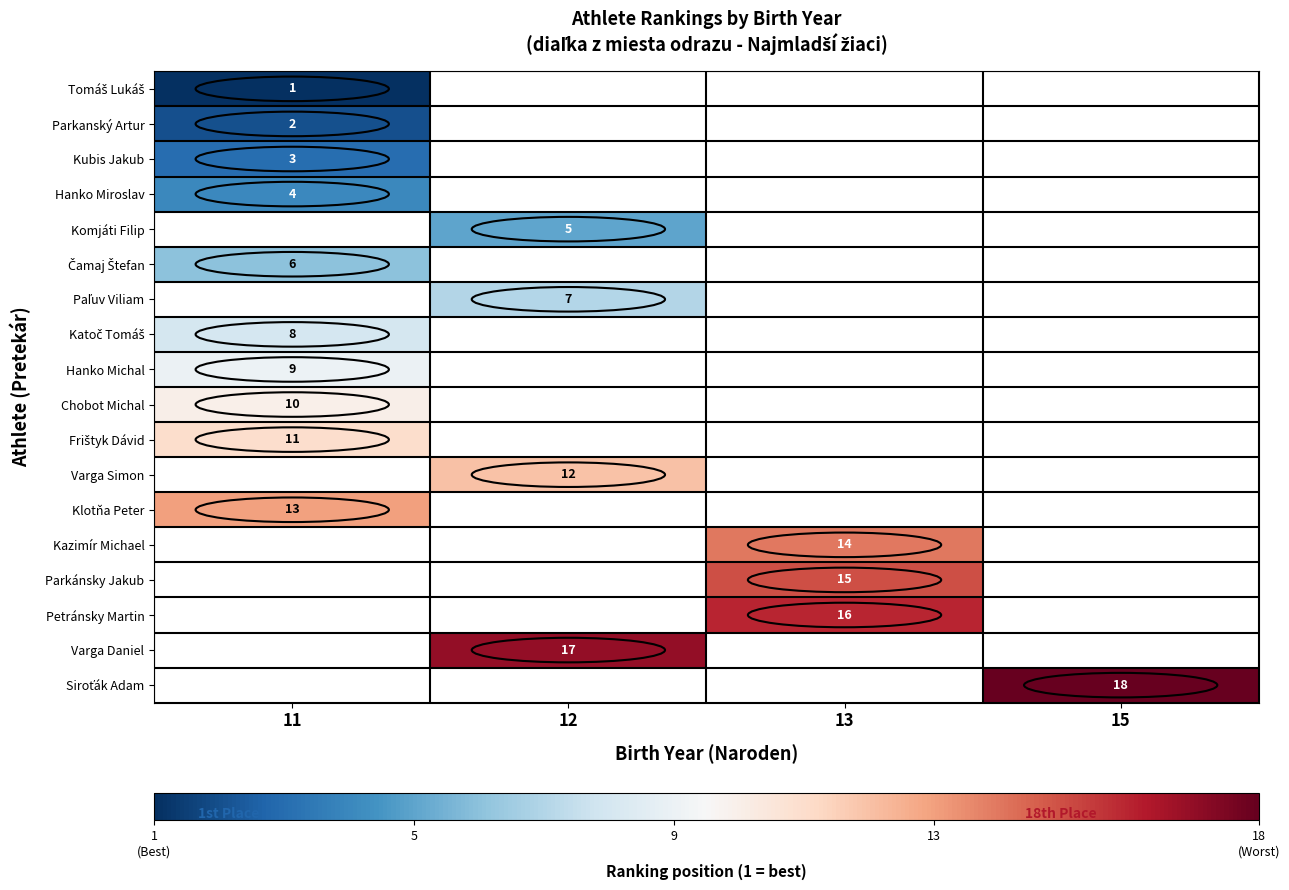

List the labels in order of row_8 value, smallest first.

11, 12, 13, 15